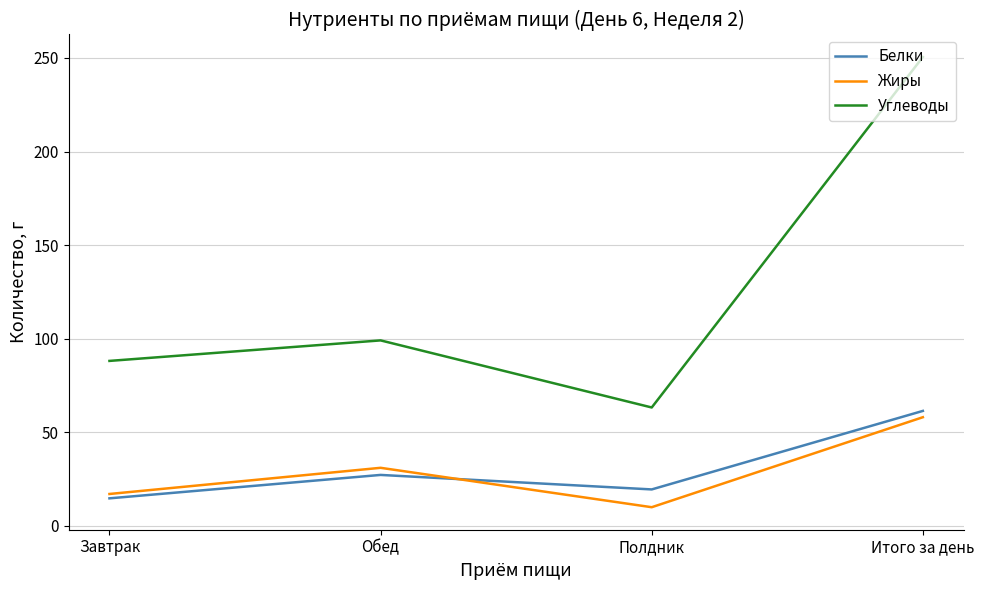

At which label is Жиры closest to 34?

Обед